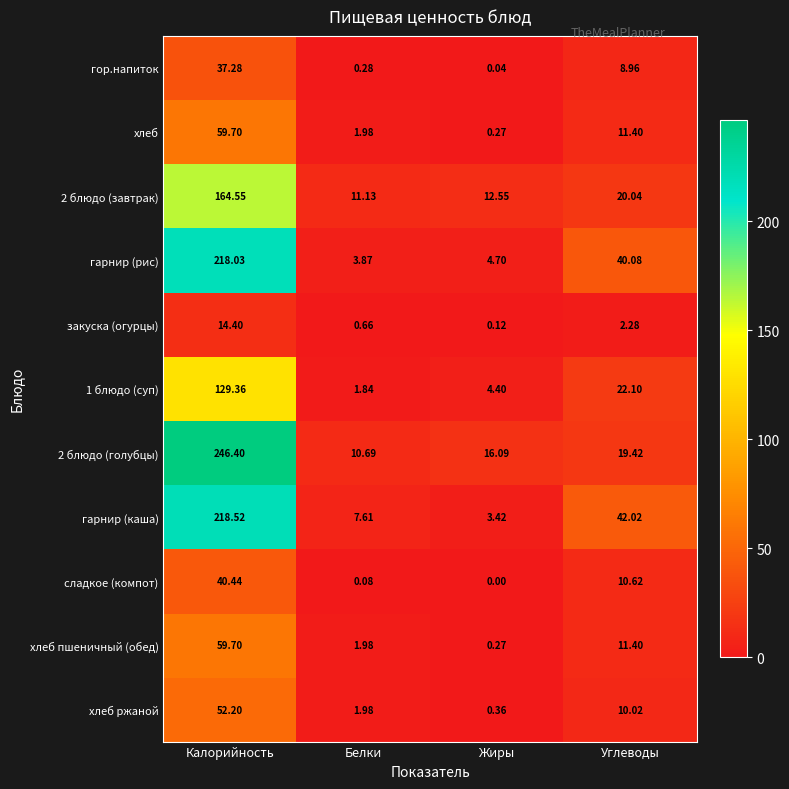

Which category has the highest value in the хлеб пшеничный (обед) series?

Калорийность